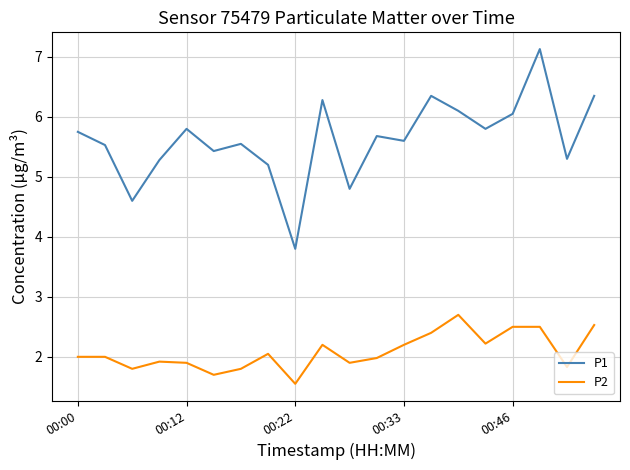

At how many categories does at least one series exceed 5?

17